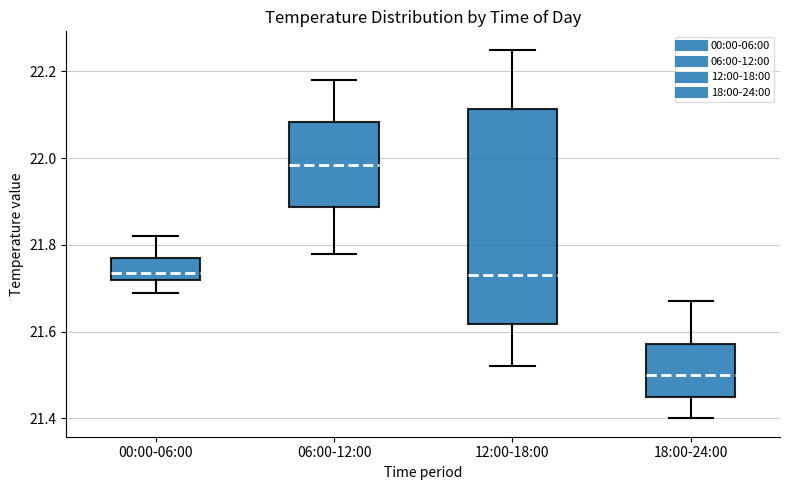

Where is the upper edge of the box for 18:00-24:00 on the y-axis? The values are not printed on the chart, so give them approximately, as read against the axis.

21.58